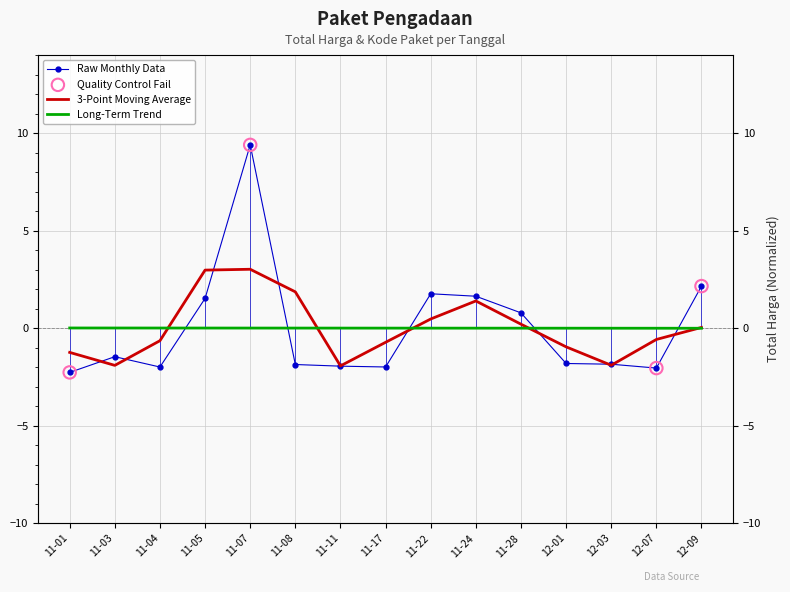

Which has a higher value, 11-22 or 11-17?

11-22